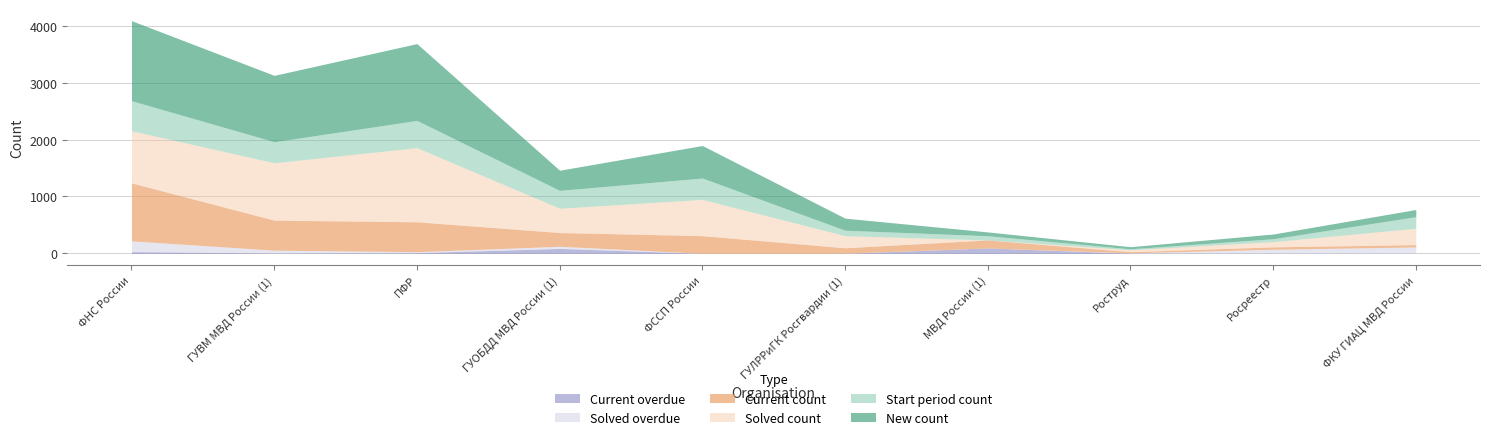

Does the chart display data point markers on the line(s)?

No